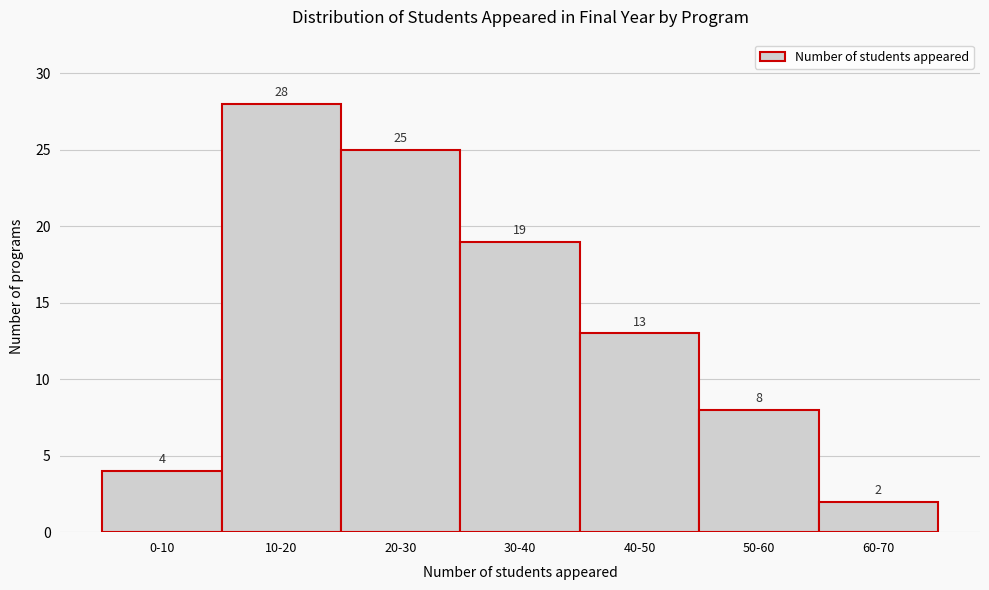

Reading left to right, what are all the values shown in this chart?

4	28	25	19	13	8	2